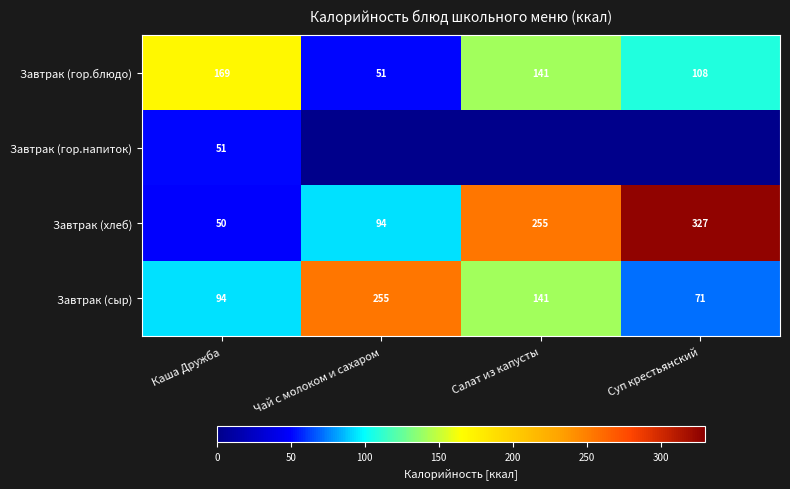

What is the greatest value displayed?

327.3